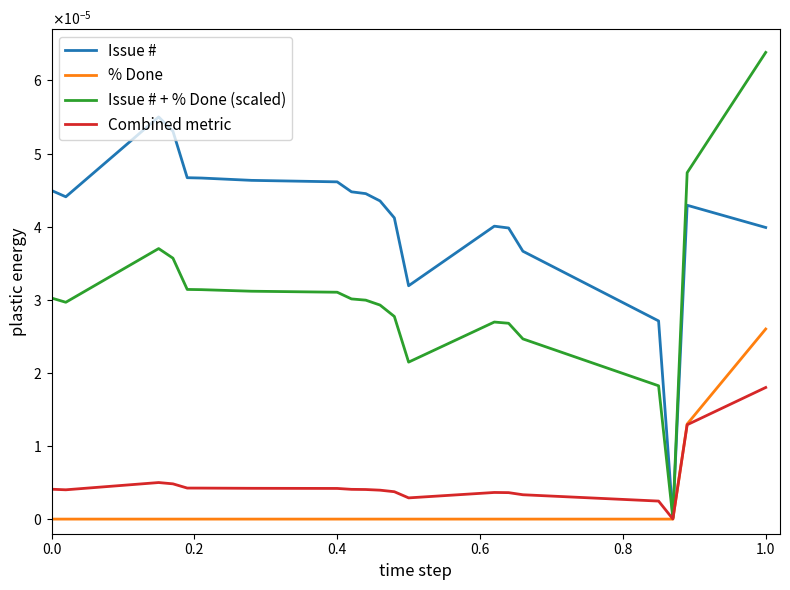

What are all the series names shown in the legend?

Issue #, % Done, Issue # + % Done (scaled), Combined metric